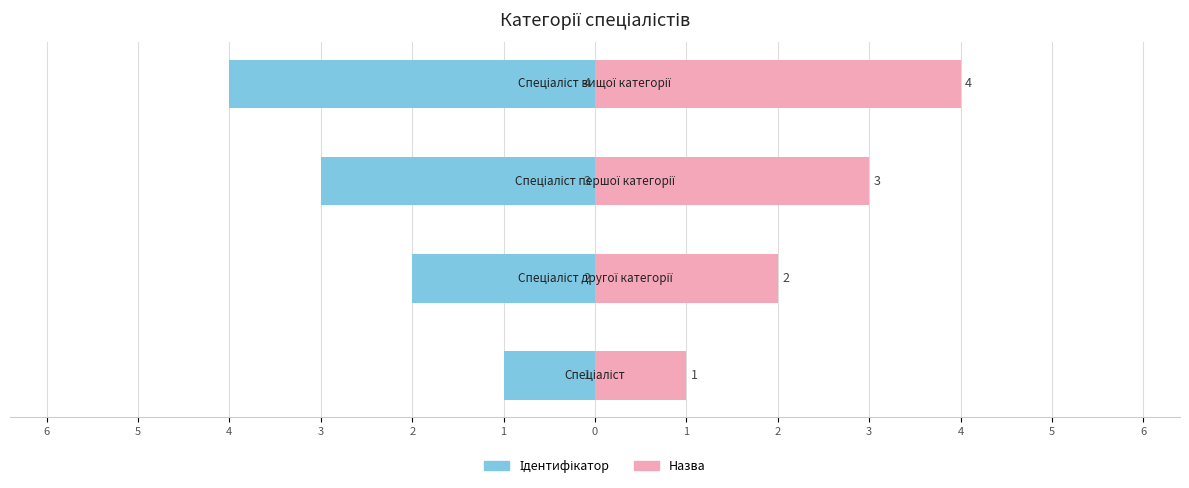

What is the difference between the Ідентифікатор values at 4 and 3?

1